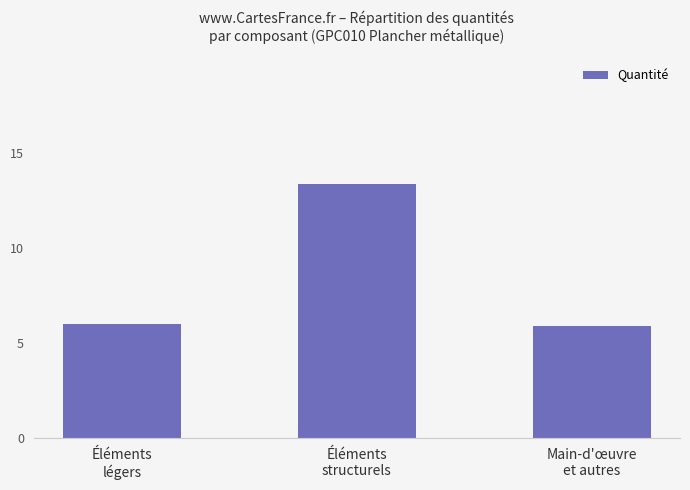

Approximately how many times larger is the value at Éléments
structurels compared to Éléments
légers?

2.2